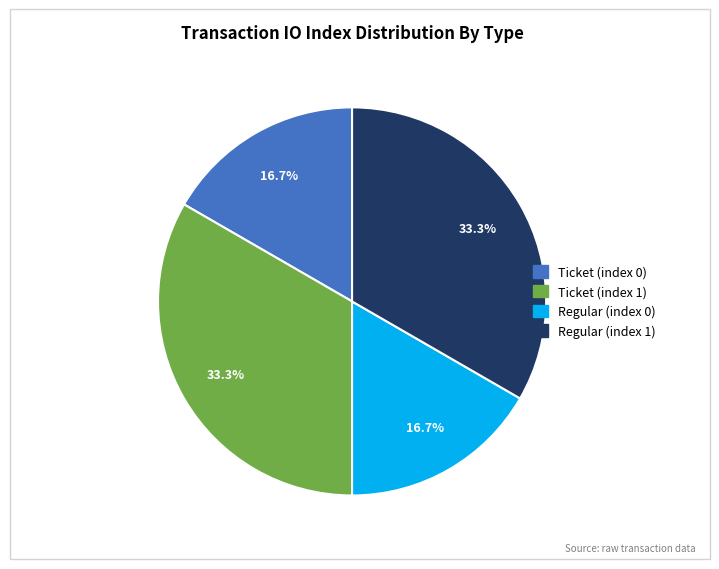

Is Regular (index 0) the majority of the pie?

No